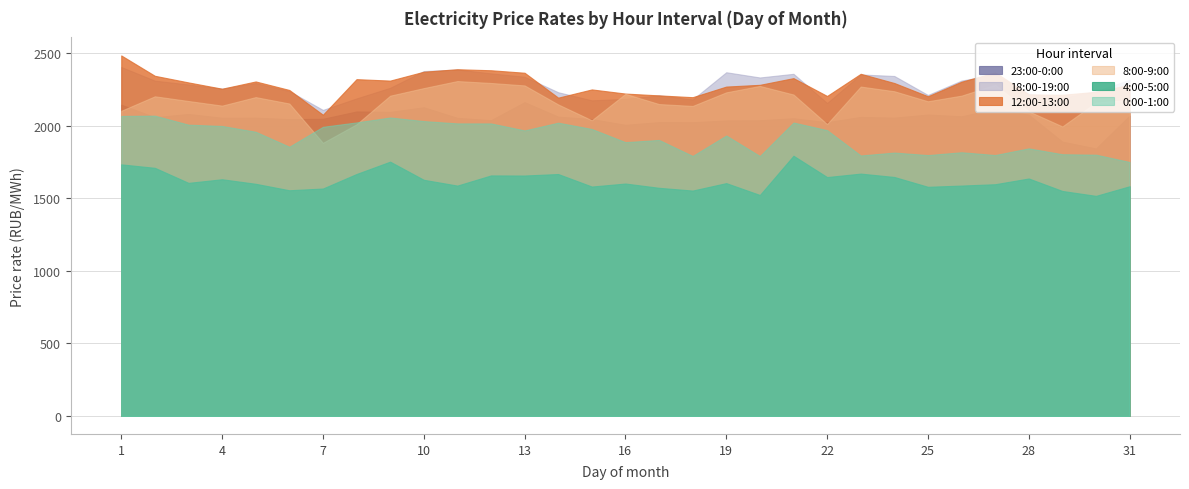

Rank the categories by 18:00-19:00 value from highest to lowest.

1, 11, 10, 19, 12, 21, 23, 27, 24, 13, 20, 31, 26, 2, 5, 3, 9, 4, 6, 30, 14, 28, 25, 17, 29, 8, 16, 18, 15, 22, 7